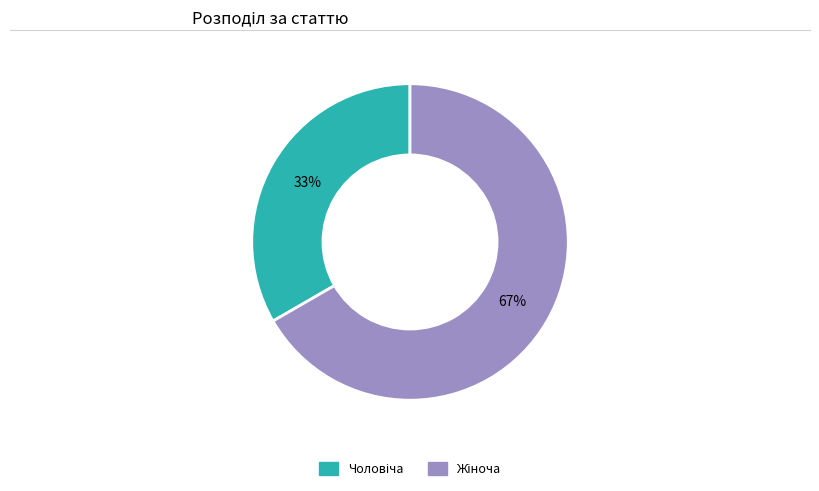

To the nearest percent, what is the average slice percentage?

50%